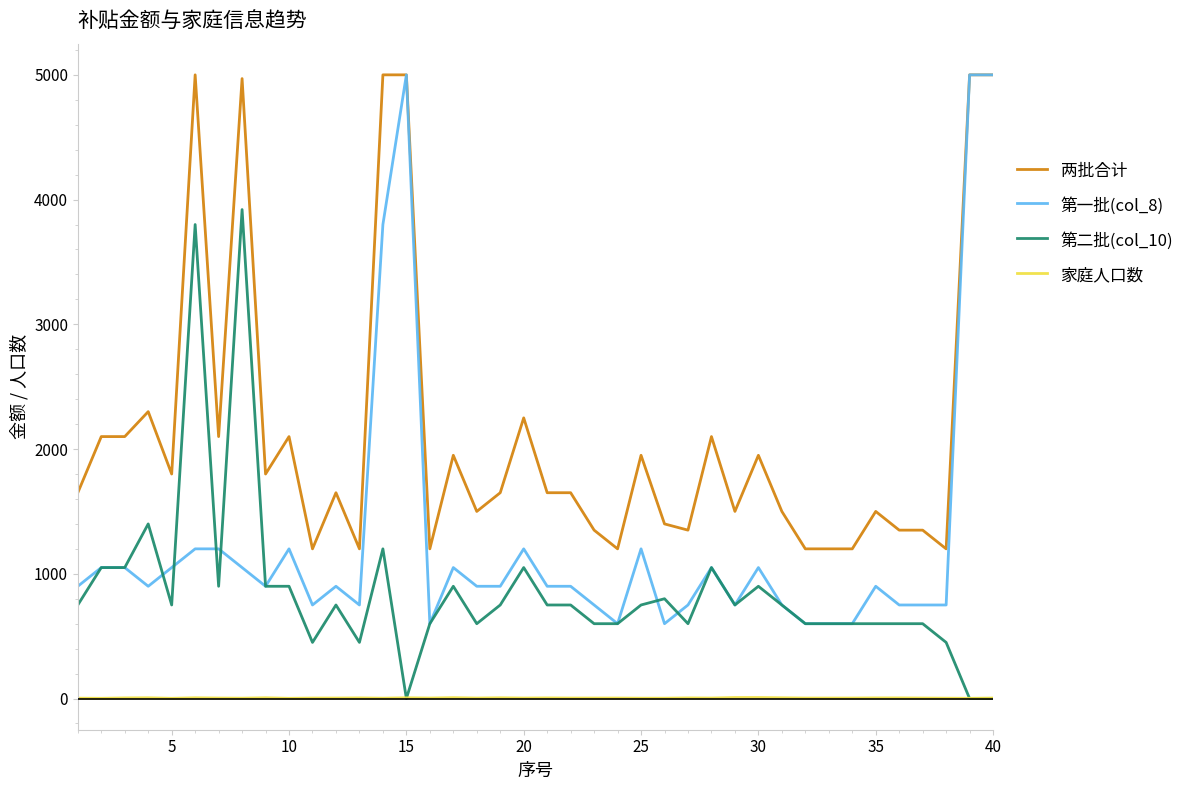

True or false: 家庭人口数 and 第一批(col_8) intersect in this chart.

False